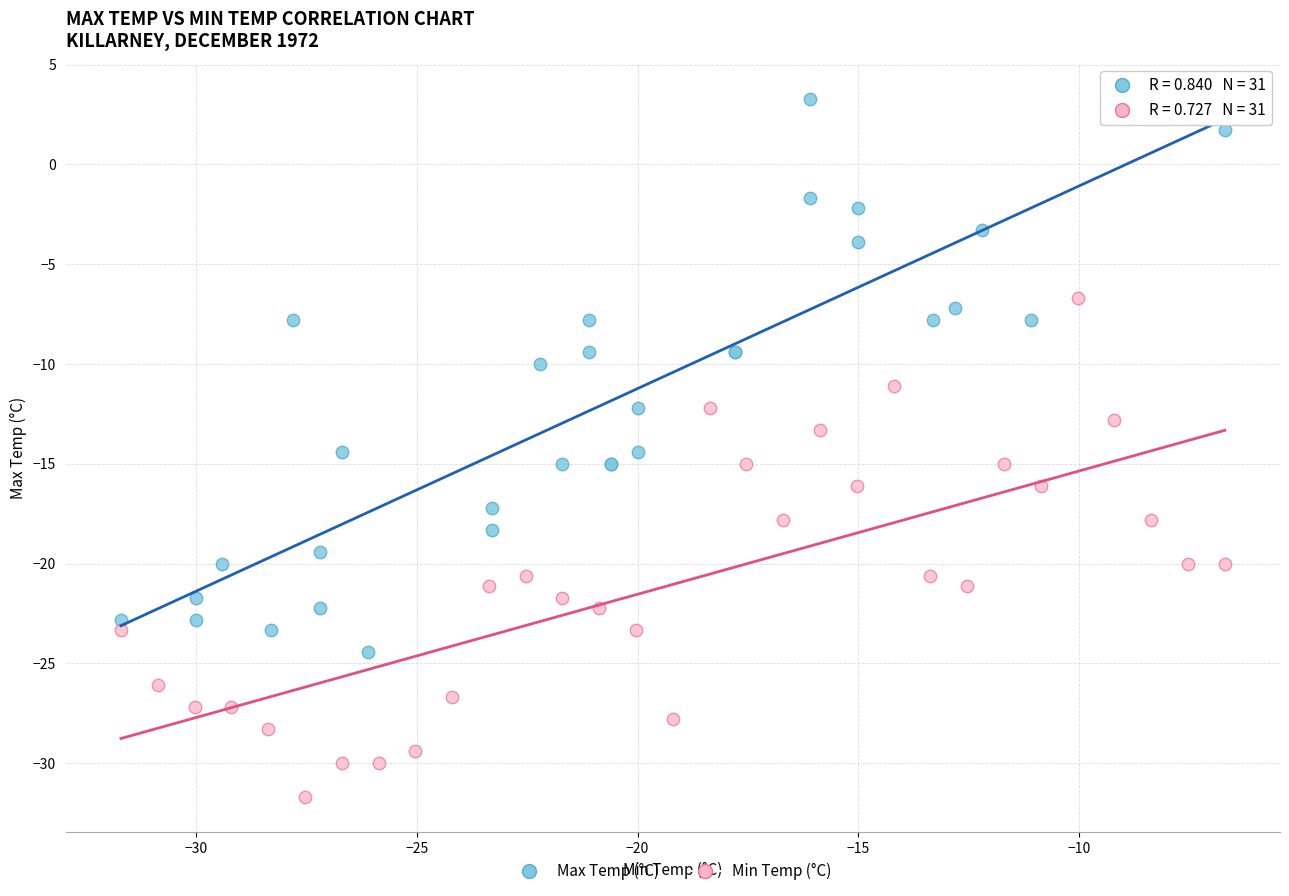

Which series reaches the minimum Y coordinate?

Min Temp (°C)